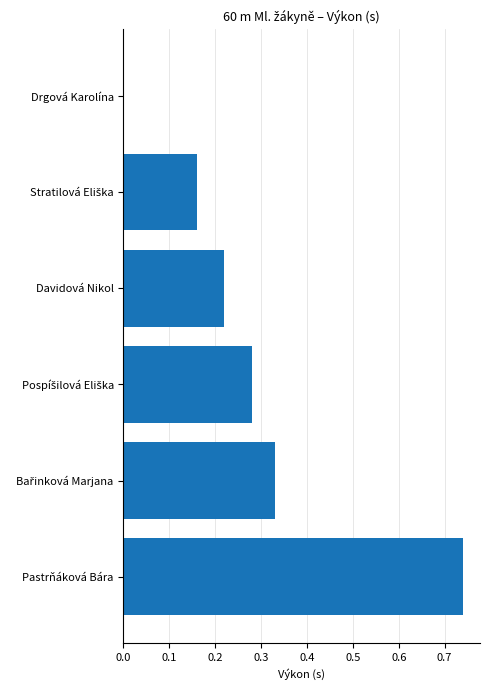

What is the sum of all values?

1.7